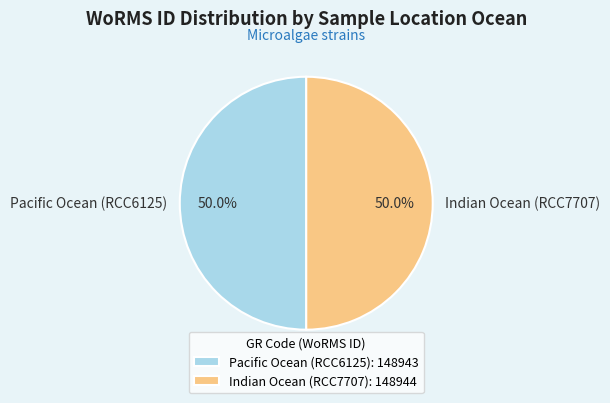

To the nearest percent, what portion does Indian Ocean (RCC7707) represent?

50%